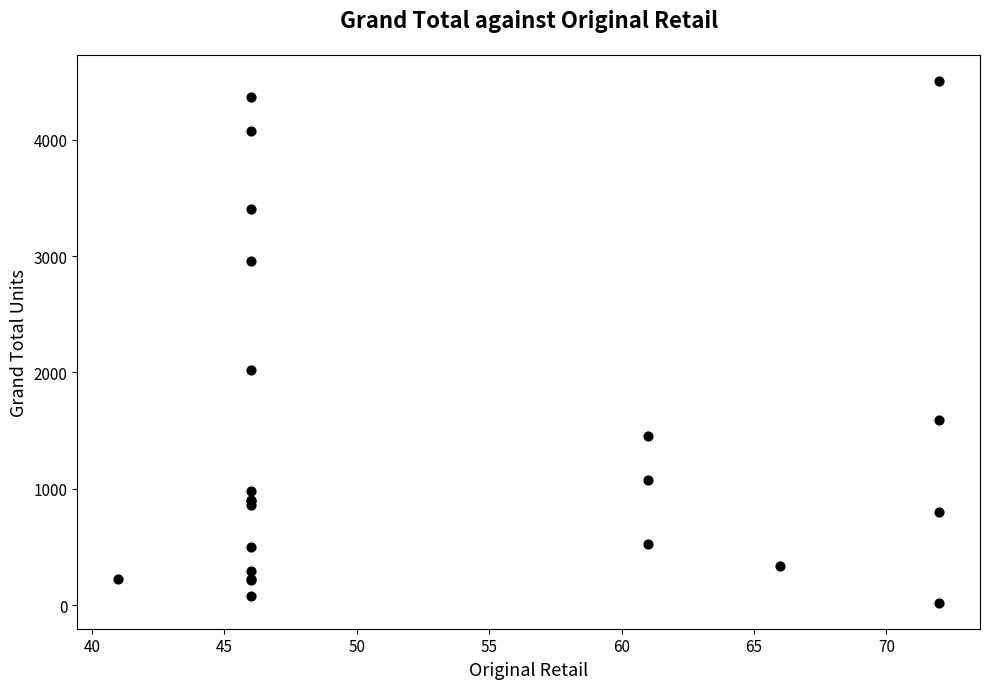

What Y value in the scatter plot is closest to 2263?

2017